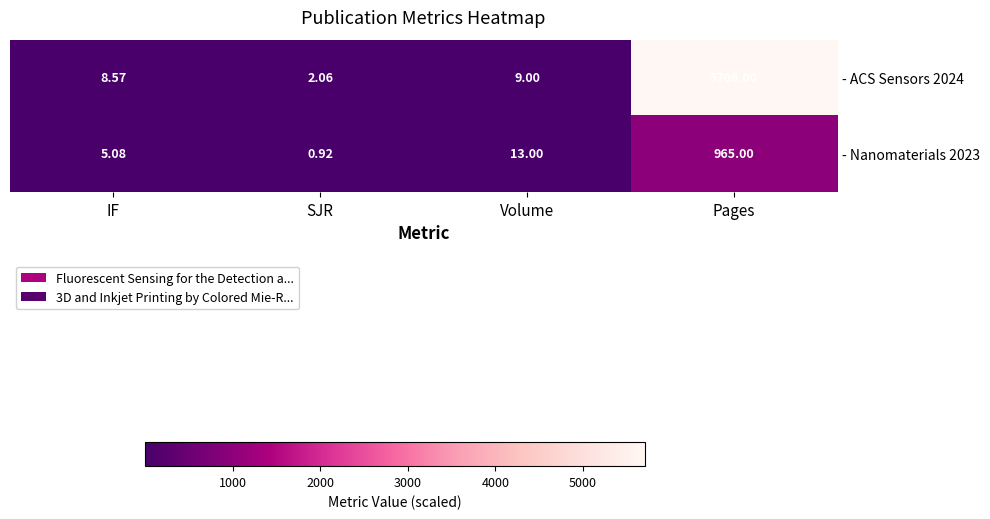

At which label is - ACS Sensors 2024 closest to 2855?

Volume